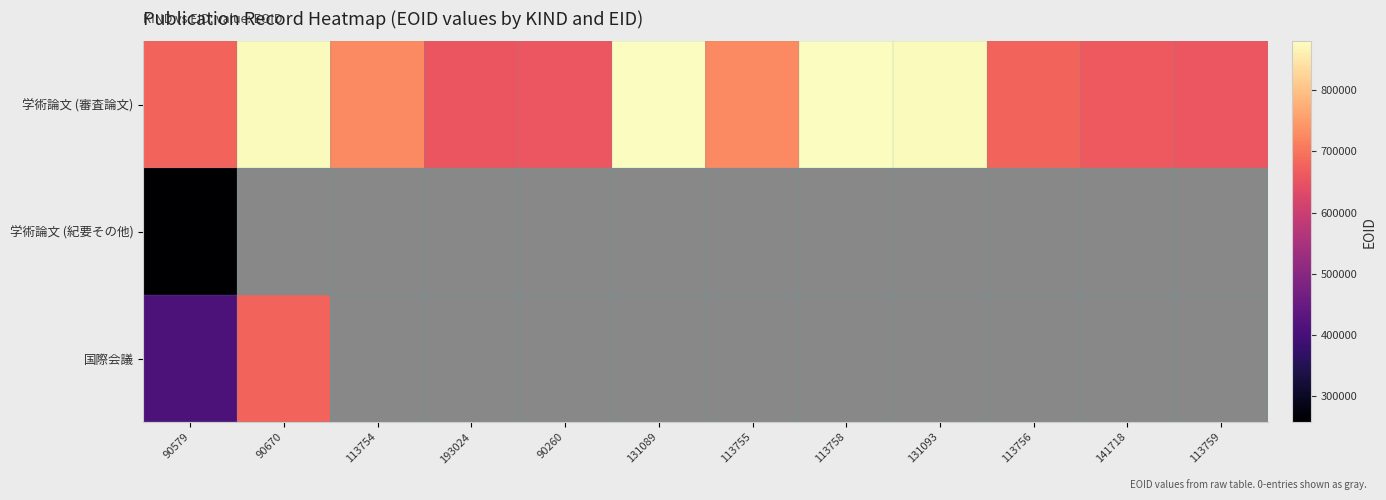

Which series has the largest total across all categories?

学術論文 (審査論文)